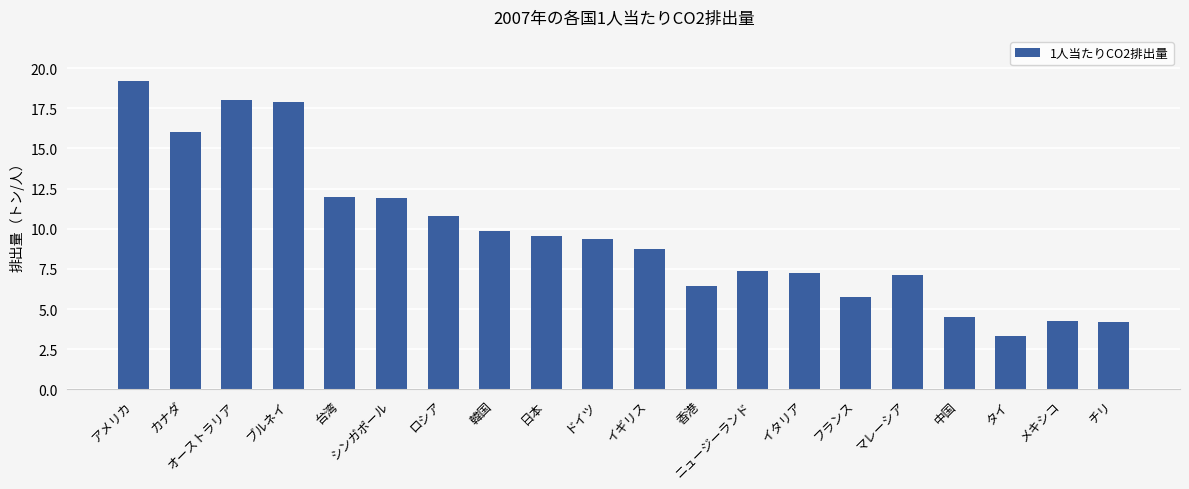

What is the label of the 13th bar from the left?

ニュージーランド